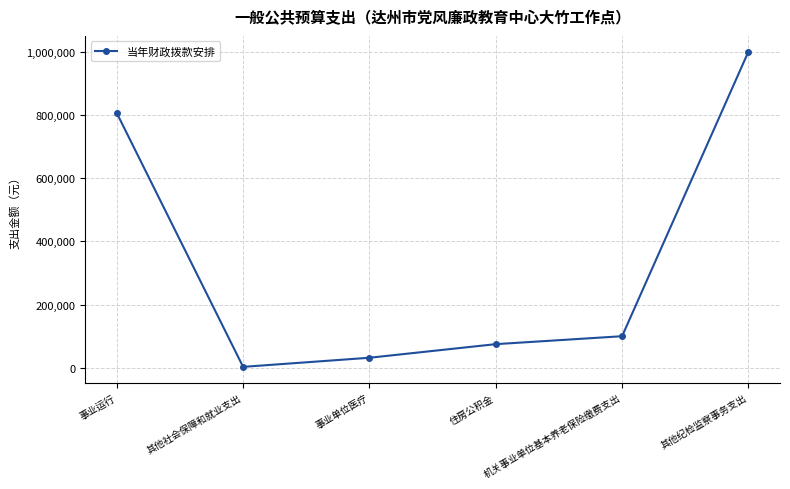

What is the difference between the values at 机关事业单位基本养老保险缴费支出 and 其他纪检监察事务支出?

899616